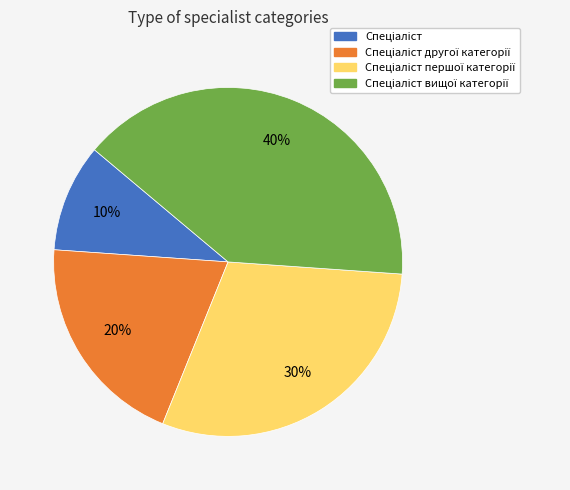

To the nearest percent, what is the average slice percentage?

25%